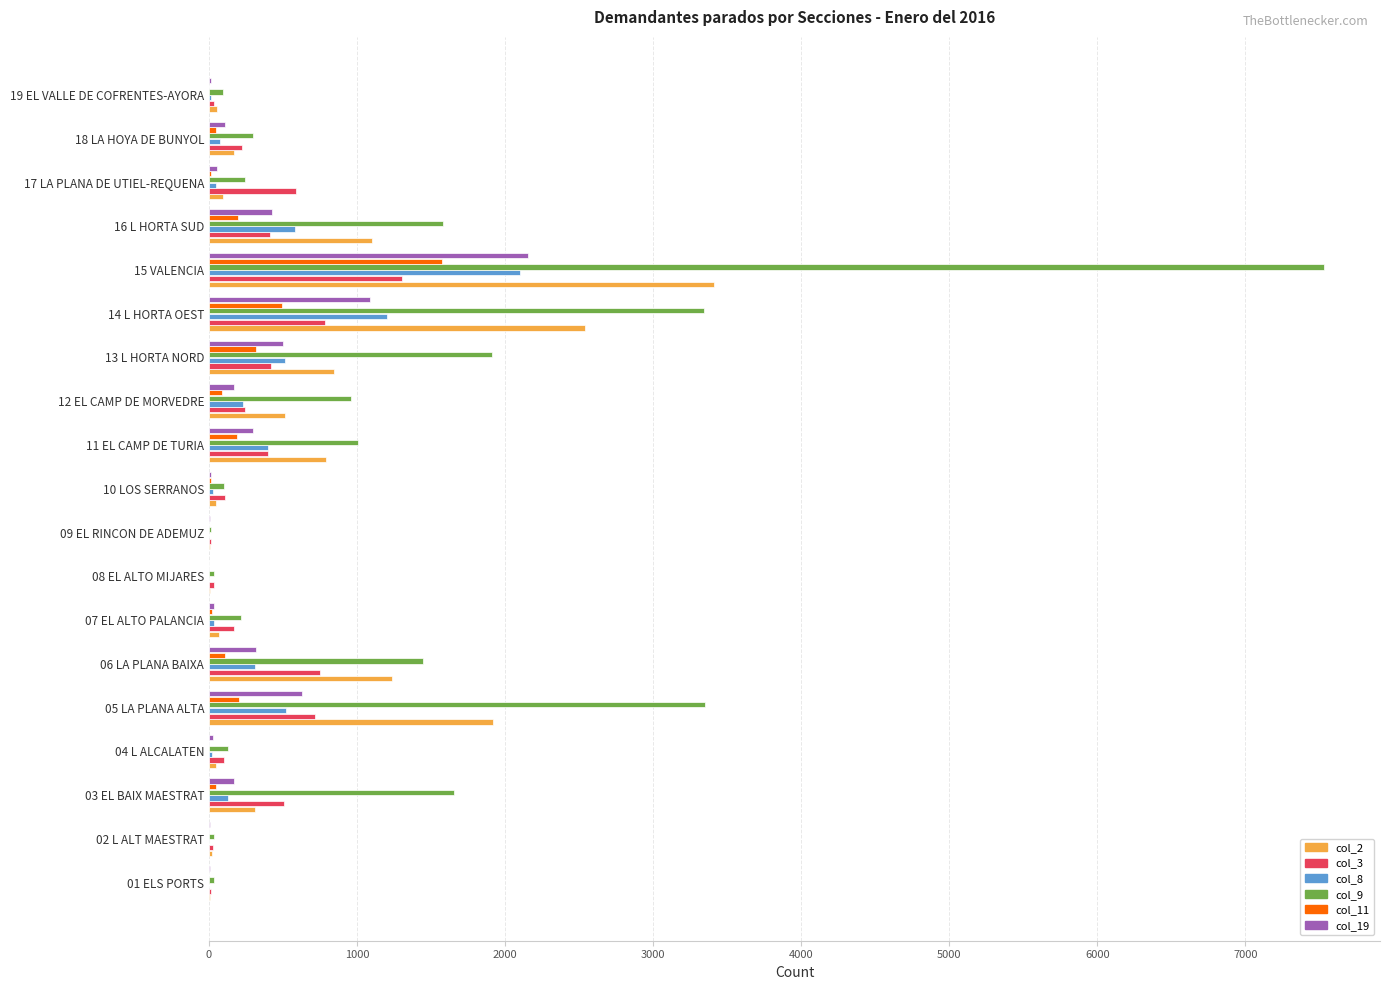

Count the number of categories in the chart.

19